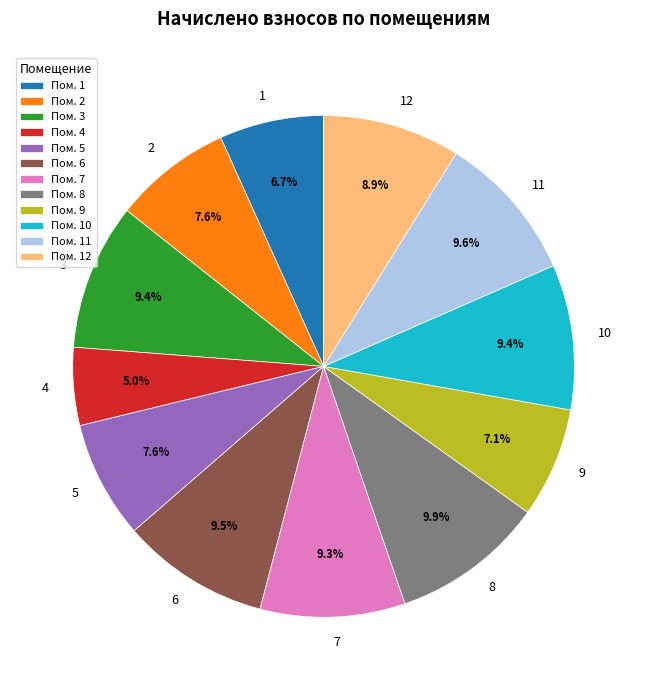

Does 10 account for over 50% of the chart?

No